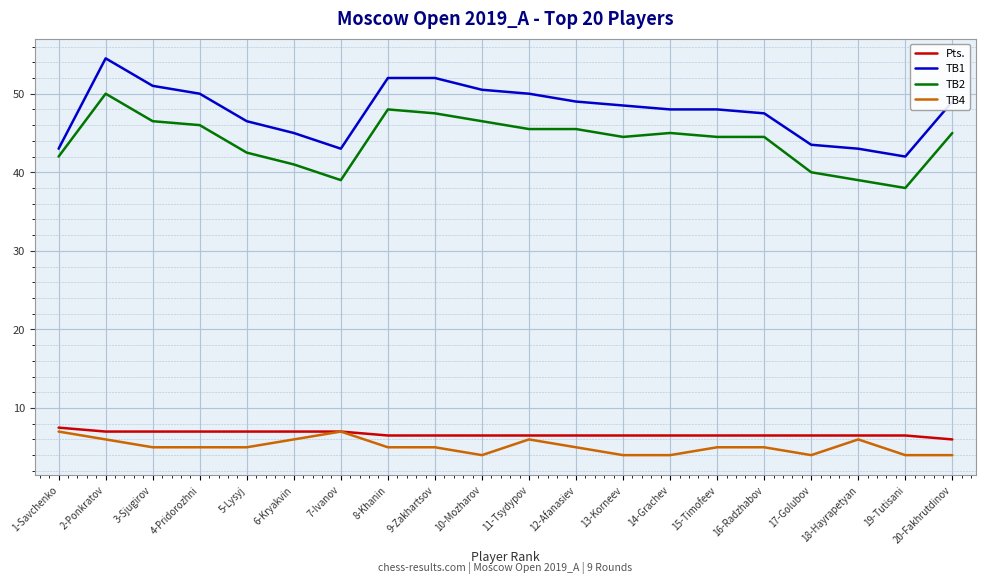

What is the minimum value shown in the chart?

4.0